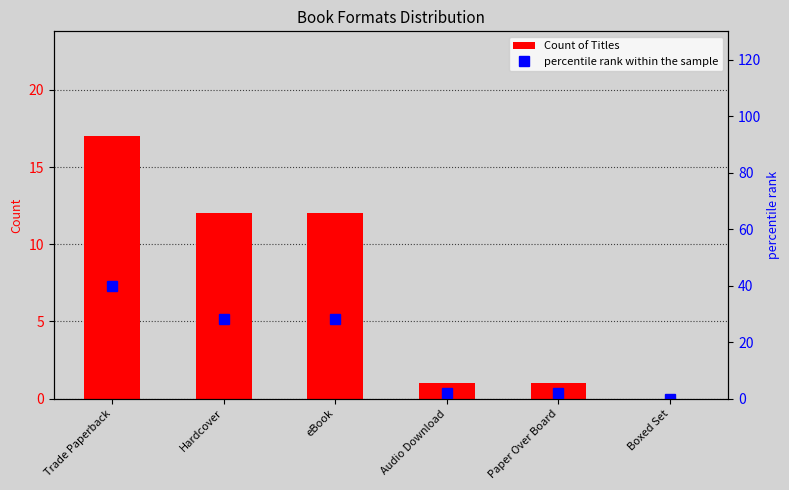

Reading left to right, extract all data points from this chart.

Count of Titles: Trade Paperback=17	Hardcover=12	eBook=12	Audio Download=1	Paper Over Board=1	Boxed Set=0
percentile rank within the sample: Trade Paperback=40	Hardcover=28	eBook=28	Audio Download=2	Paper Over Board=2	Boxed Set=0